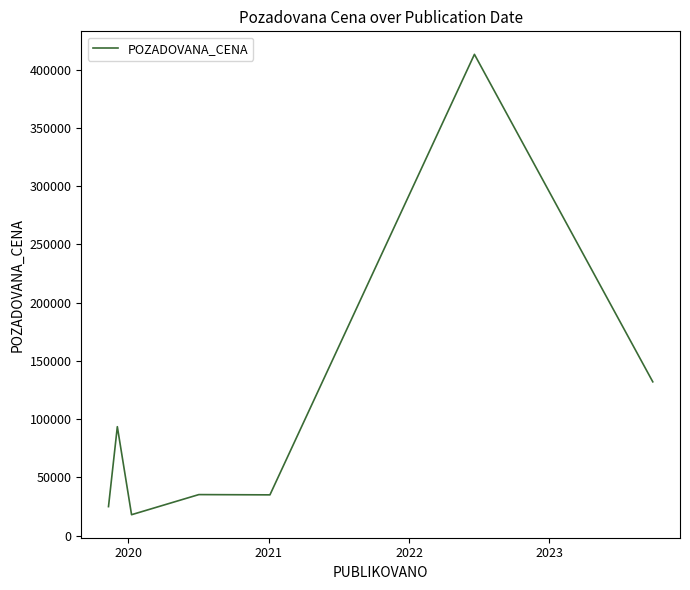

Reading right to left, transcribe all the data shown in this chart.

132000	413000	35000	35230	35230	17970	93500	24900